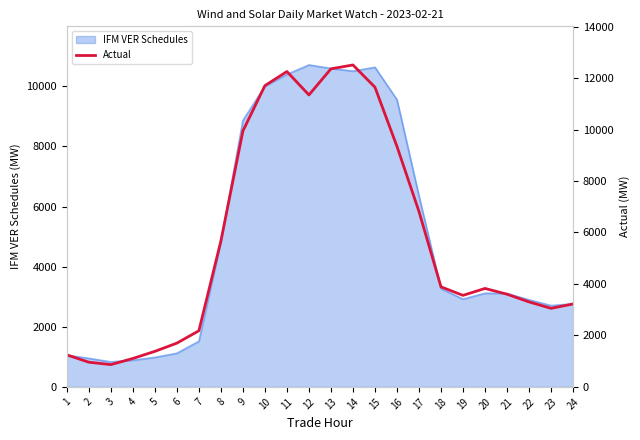

Where is the data nearest to the value 6686?

17